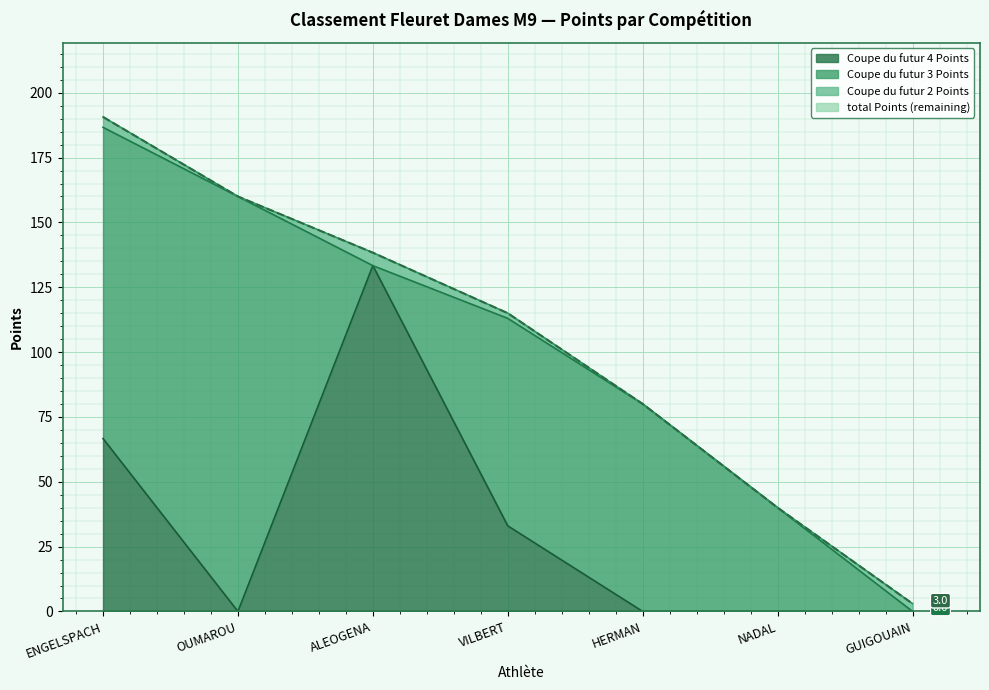

Which category has the highest value in the Coupe du futur 4 Points series?

ALEOGENA